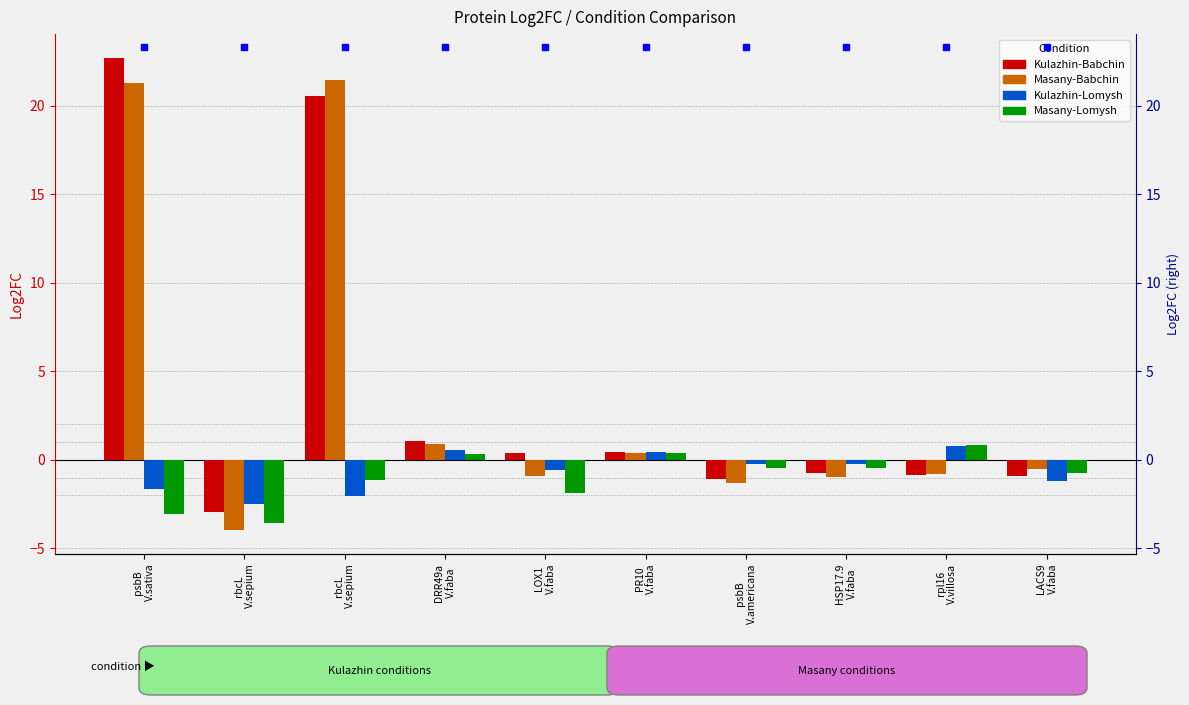

What is the difference between the maximum and minimum values in the Kulazhin-Lomysh series?

3.3